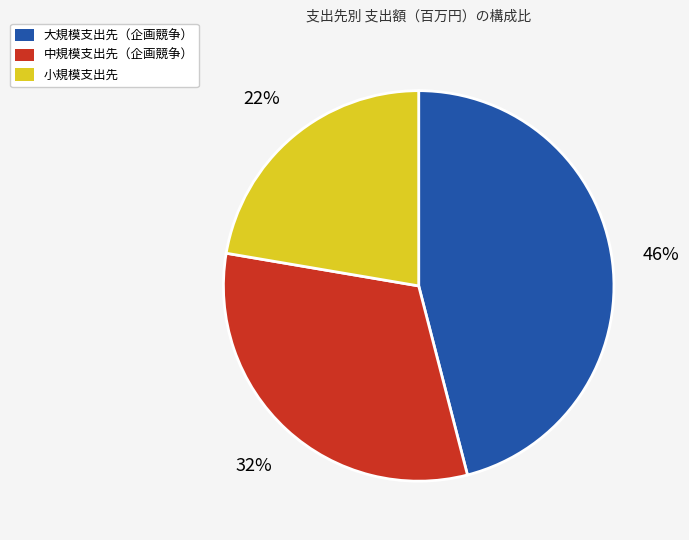

Is the sum of 大規模支出先（企画競争） and 小規模支出先 greater than half?

Yes